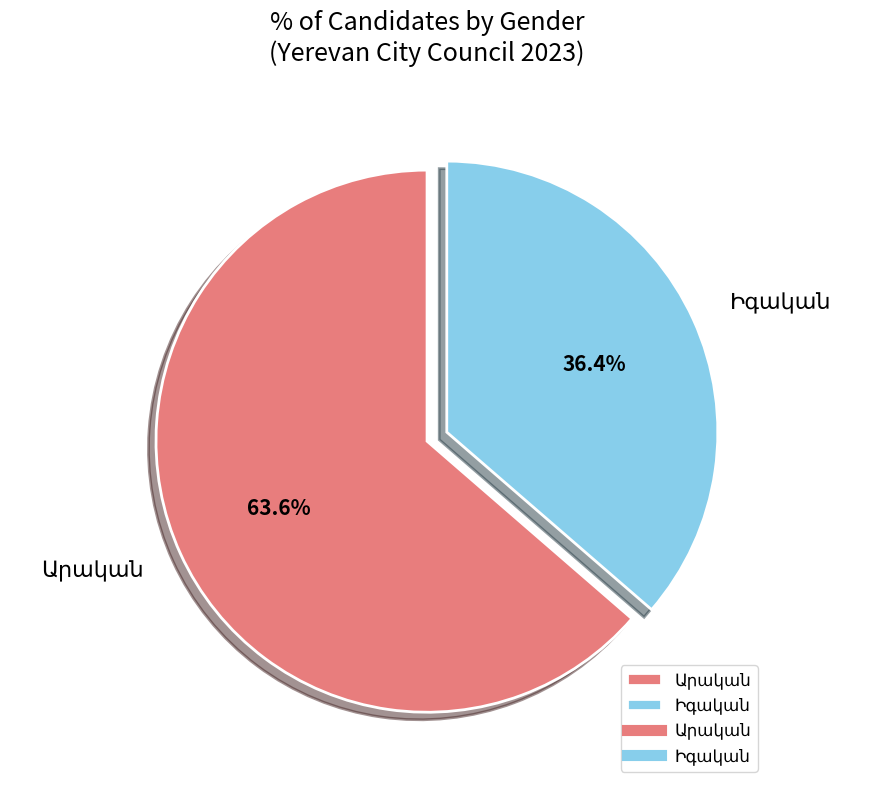

How many segments does this pie chart have?

2